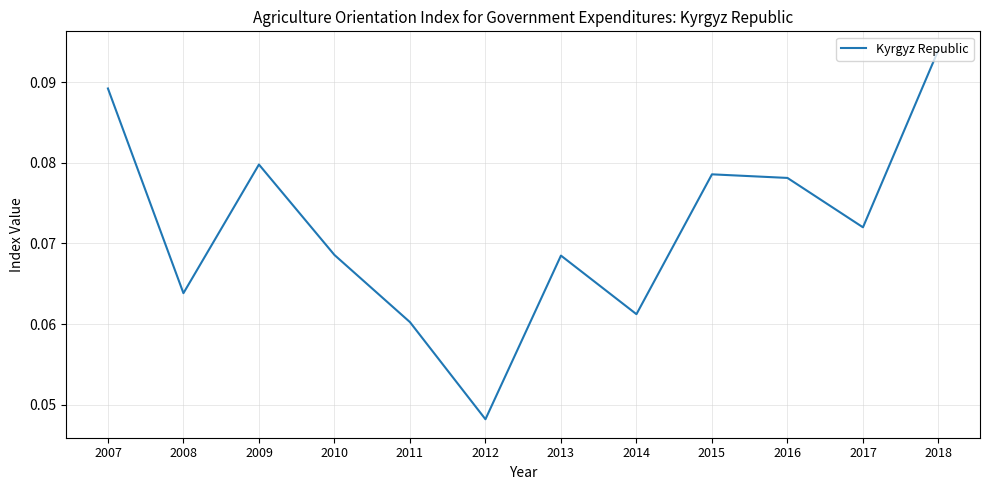

At which category does the chart reach its minimum across all series?

2012